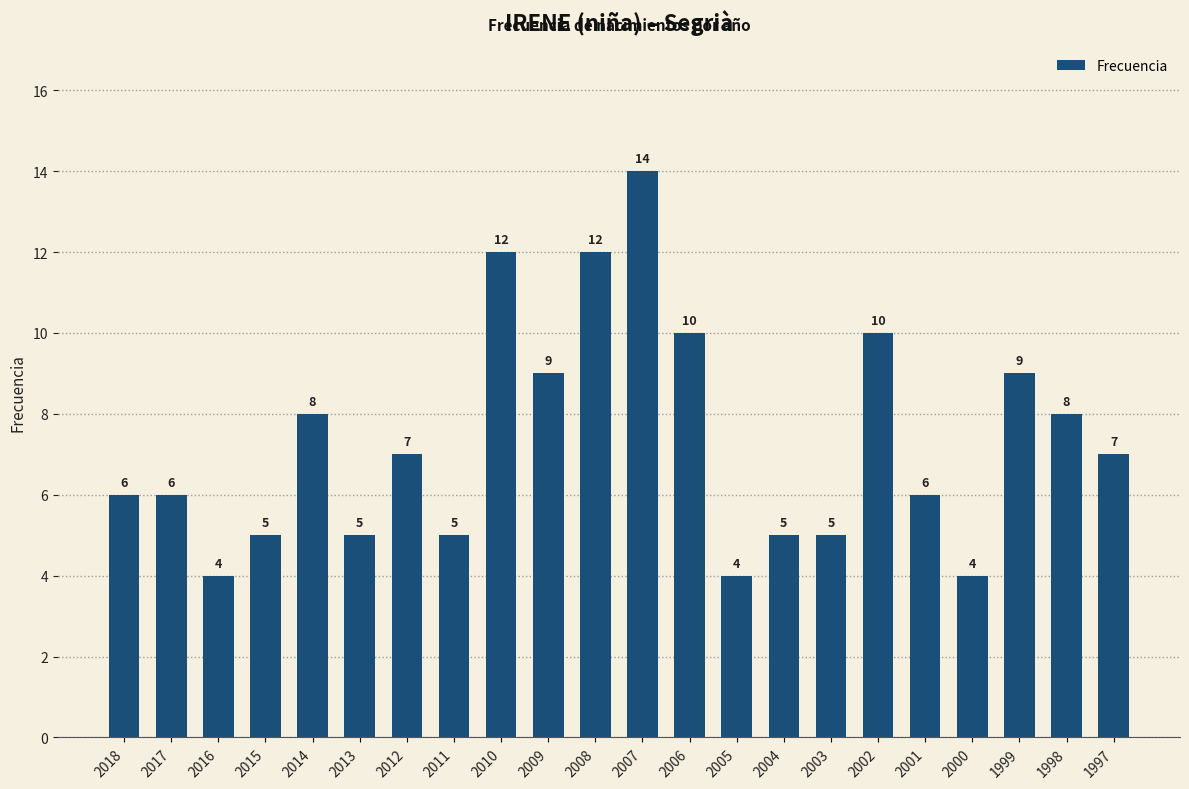

What is the difference between the maximum and minimum values?

10